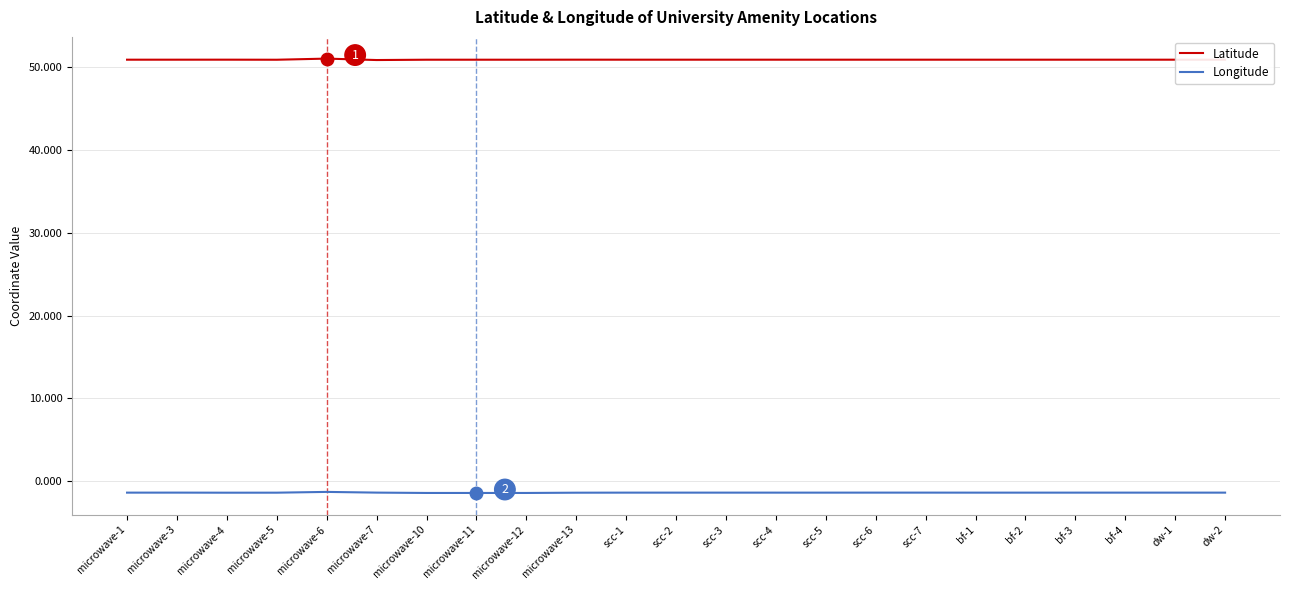

At how many categories does at least one series exceed 21?

23